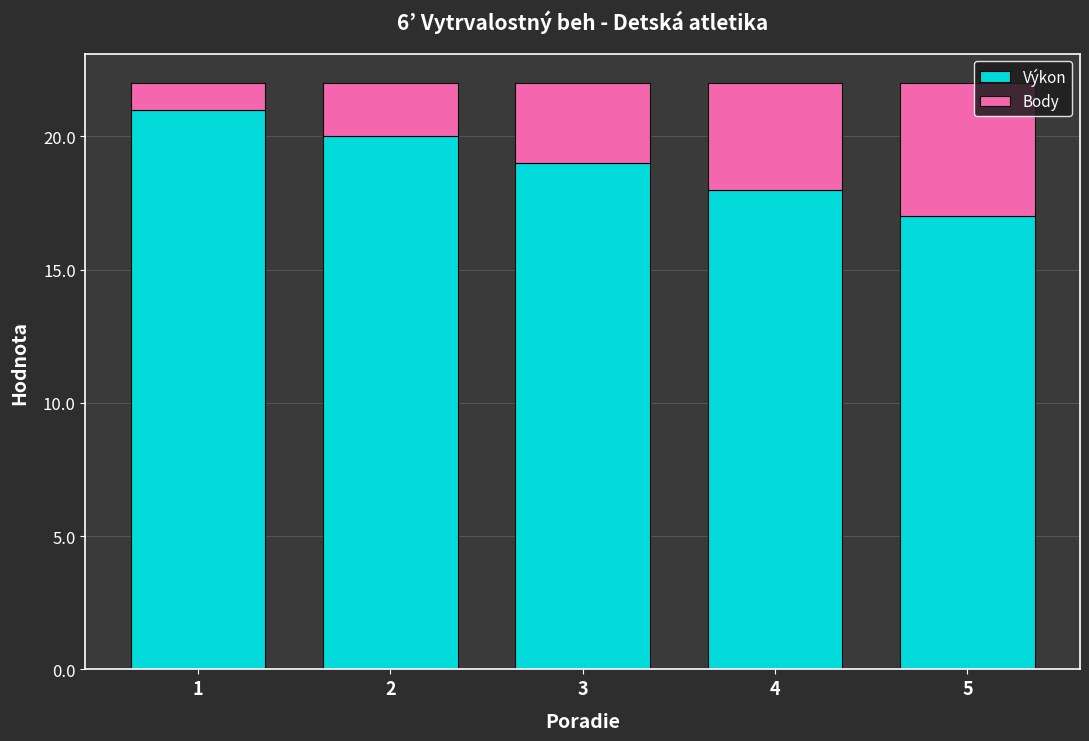

What is the highest value of the Výkon series?

21